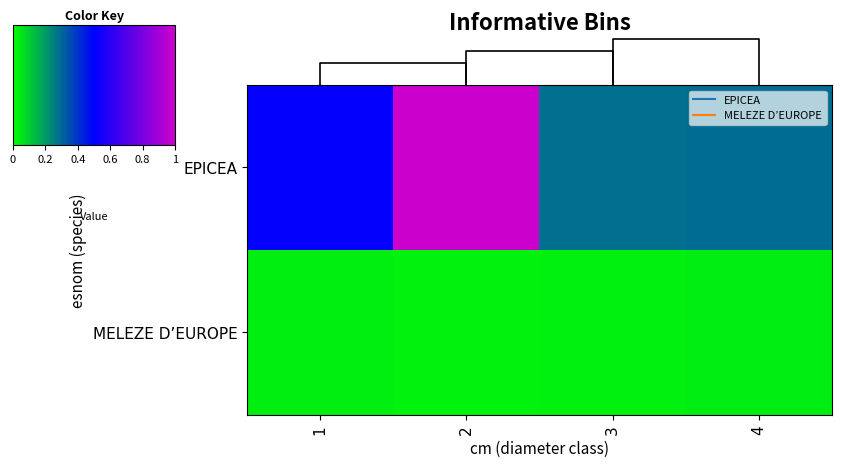

What is the highest value of the EPICEA series?

1.0